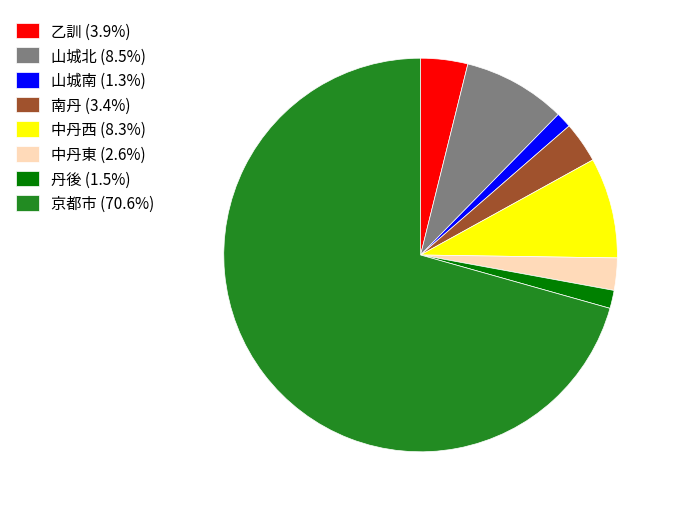

Combined, do 山城北 (8.5%) and 南丹 (3.4%) account for over 50%?

No